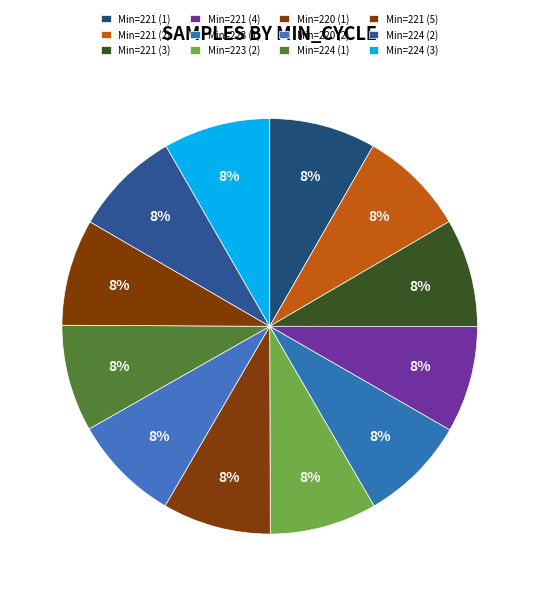

Count the number of slices in the pie.

12